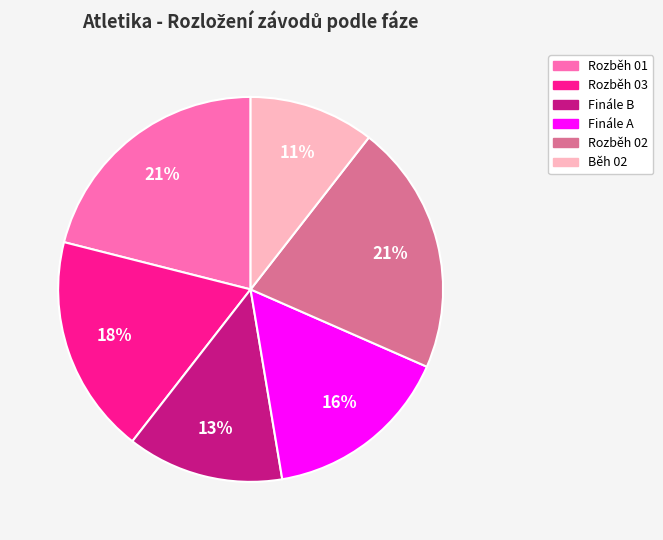

Is there a majority slice in this chart?

No